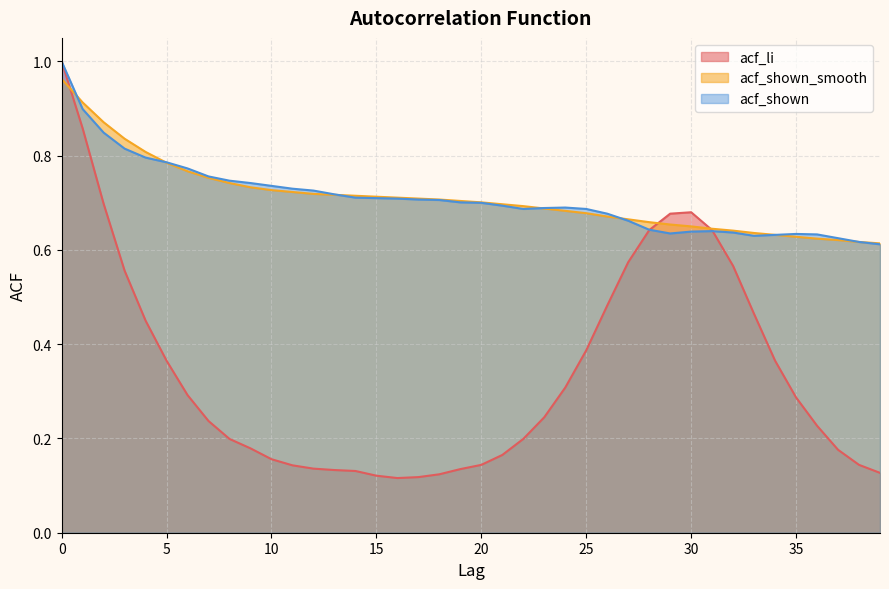

What is the spread (max minus min) of values at 3?

0.3